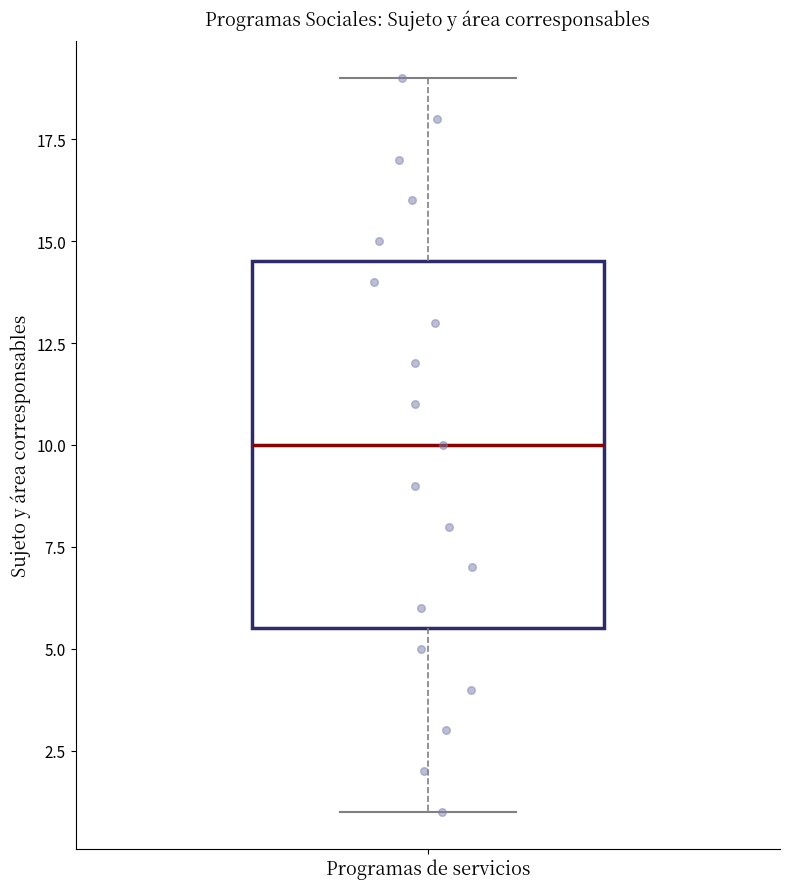

Where is the upper edge of the box for Programas de servicios on the y-axis? The values are not printed on the chart, so give them approximately, as read against the axis.

14.5